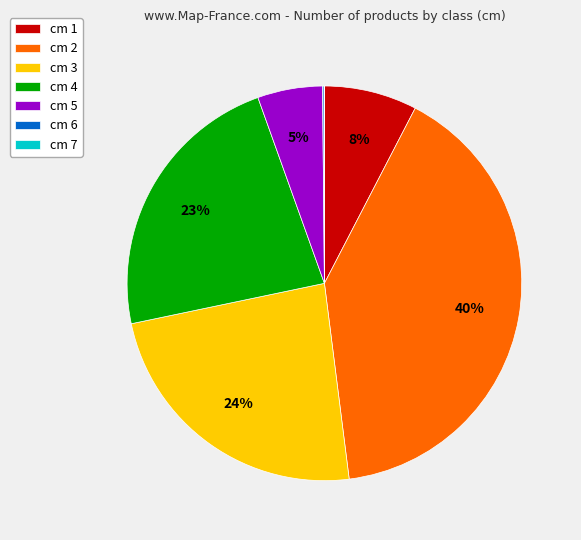

Which category has the biggest portion of the pie?

cm 2